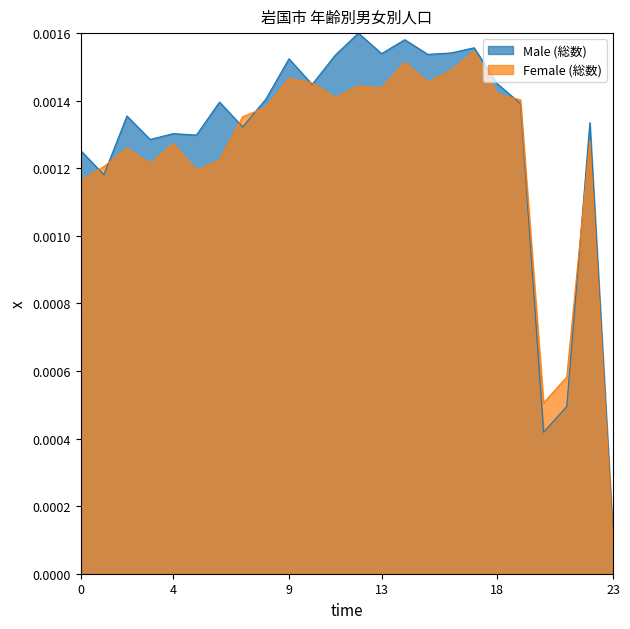

Between which two adjacent categories do Female (総数) and Male (総数) first intersect?

0 and 1